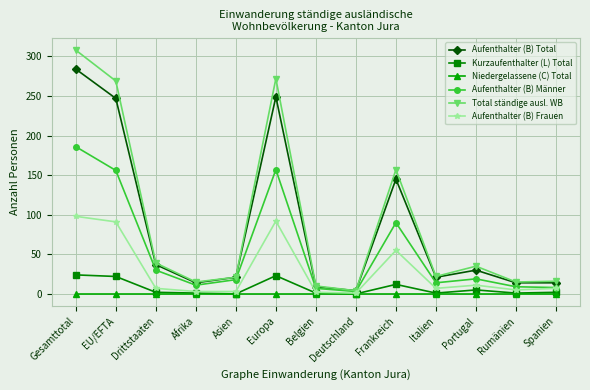

Read the Aufenthalter (B) Männer value at EU/EFTA, to the nearest 10.

160